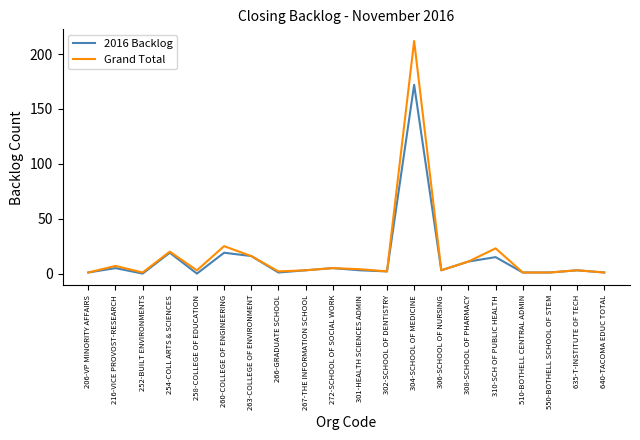

Where is the first local minimum for Grand Total?

252-BUILT ENVIRONMENTS